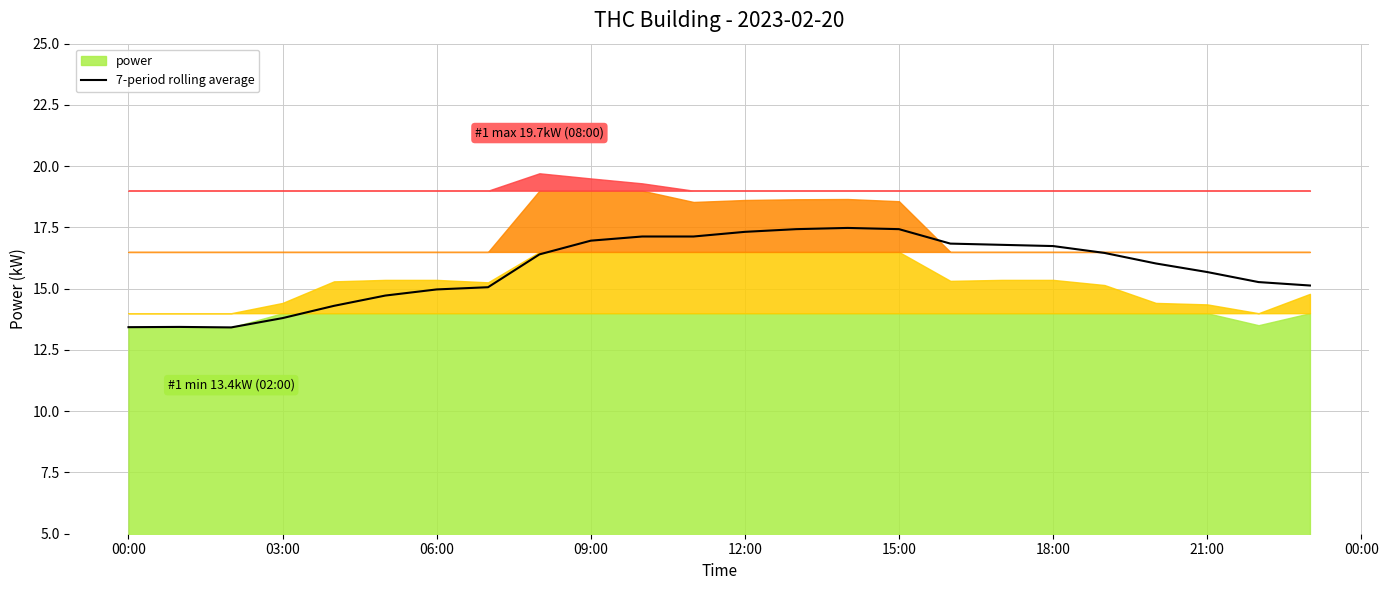

True or false: 7-period rolling average has a value of 10.6 at 15:00.

False